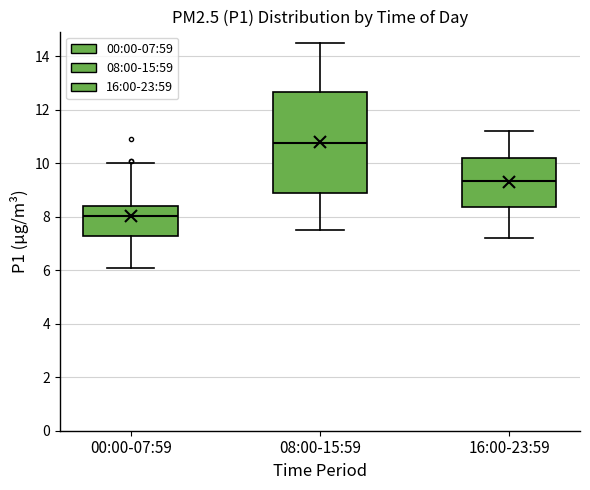

Reading left to right, read every box against the y-axis: the position of its median line, the range the box covers, and the ends of its whiskers. The values are not printed on the chart, so give them approximately, as read against the axis.

00:00-07:59: median 8.0, box 7.2 to 8.4, whiskers 6.2 to 10.0
08:00-15:59: median 10.8, box 9.0 to 12.6, whiskers 7.6 to 14.6
16:00-23:59: median 9.4, box 8.4 to 10.2, whiskers 7.2 to 11.2